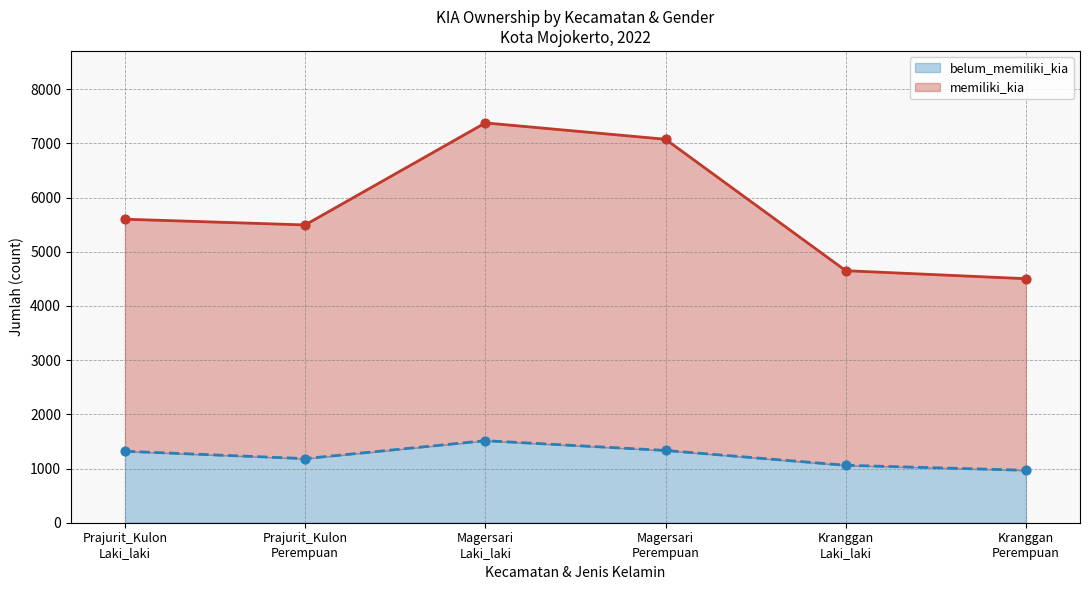

Which series has the largest total across all categories?

memiliki_kia